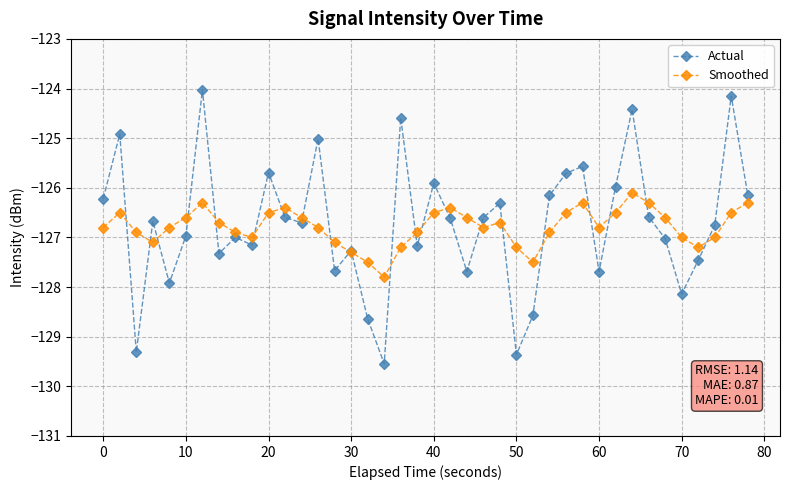

How many lines are shown in the chart?

2